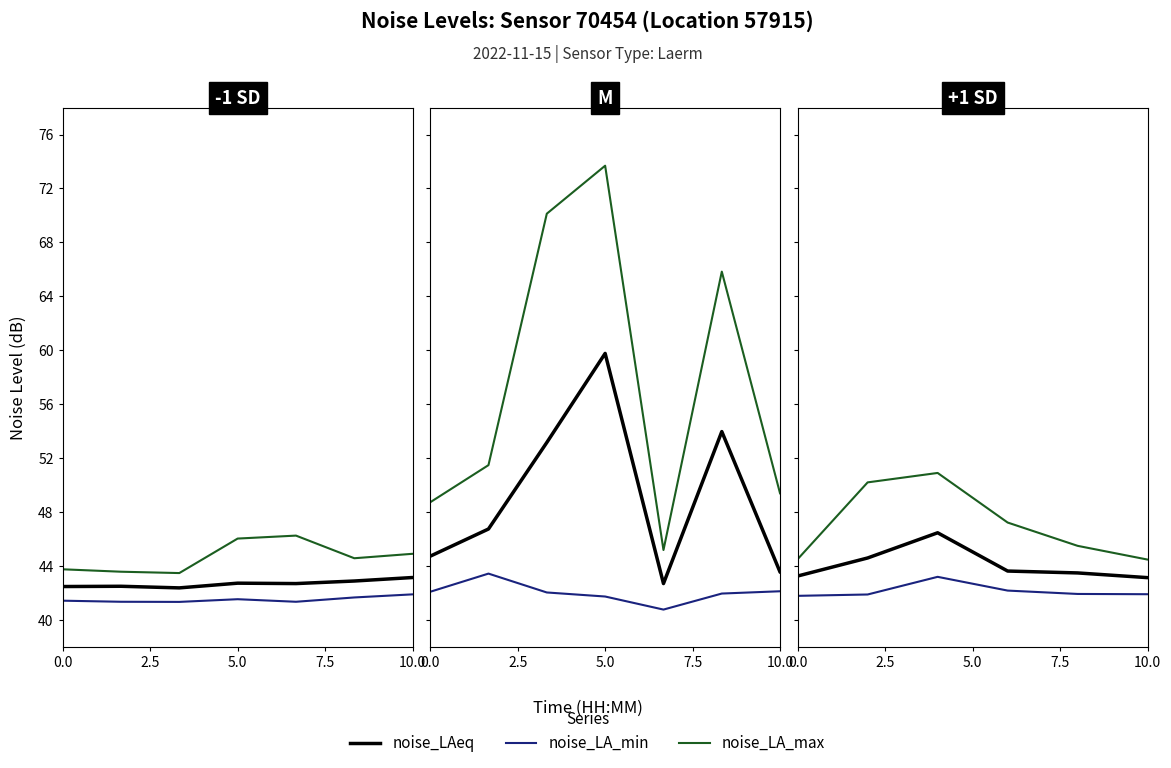

Which series has the largest range (max minus min)?

noise_LA_max